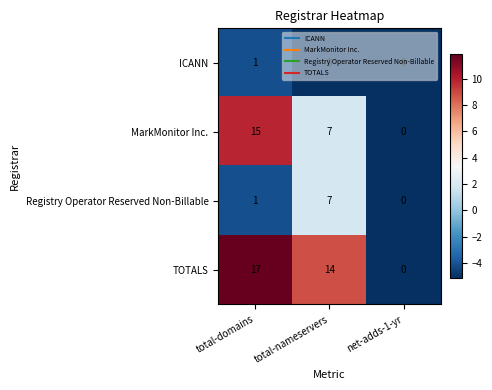

List the series in order of their peak value, highest first.

TOTALS, MarkMonitor Inc., Registry Operator Reserved Non-Billable, ICANN